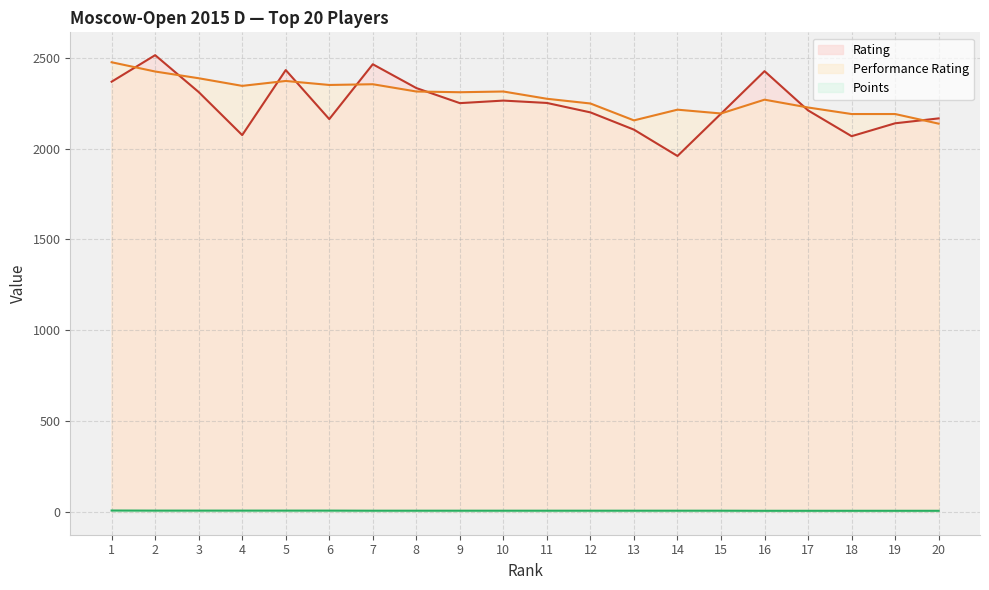

What is the minimum value for Rating?

1959.0